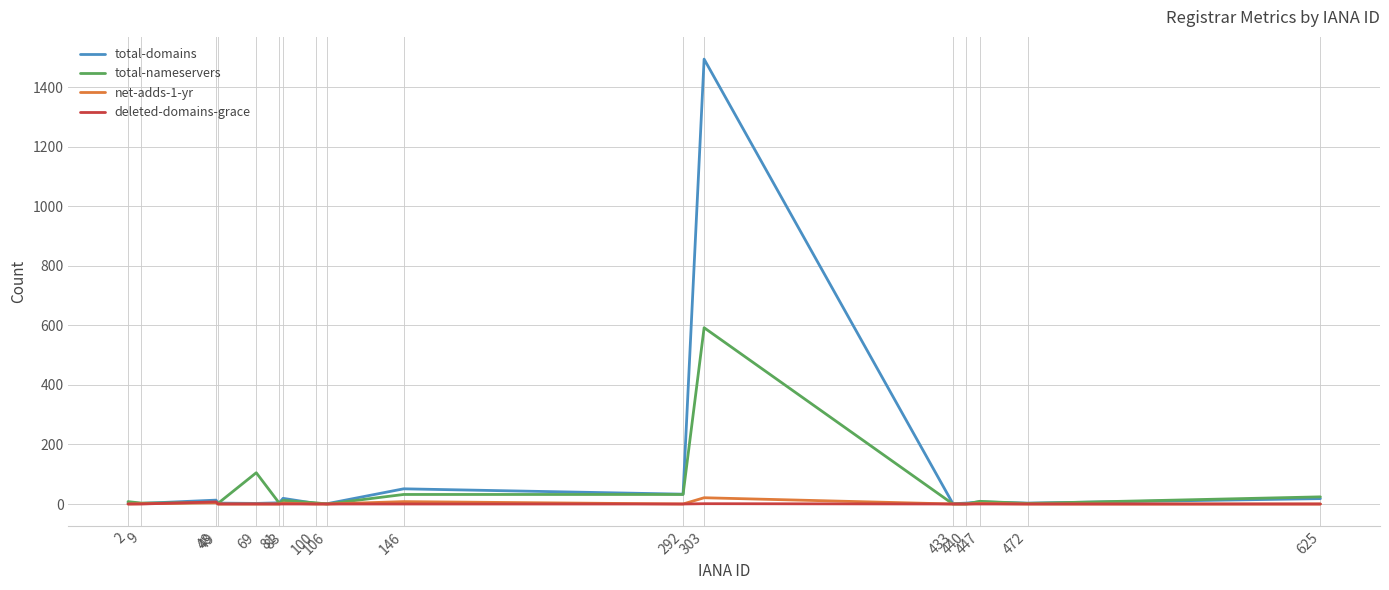

True or false: net-adds-1-yr has more than 1 points higher than both neighbors.

True